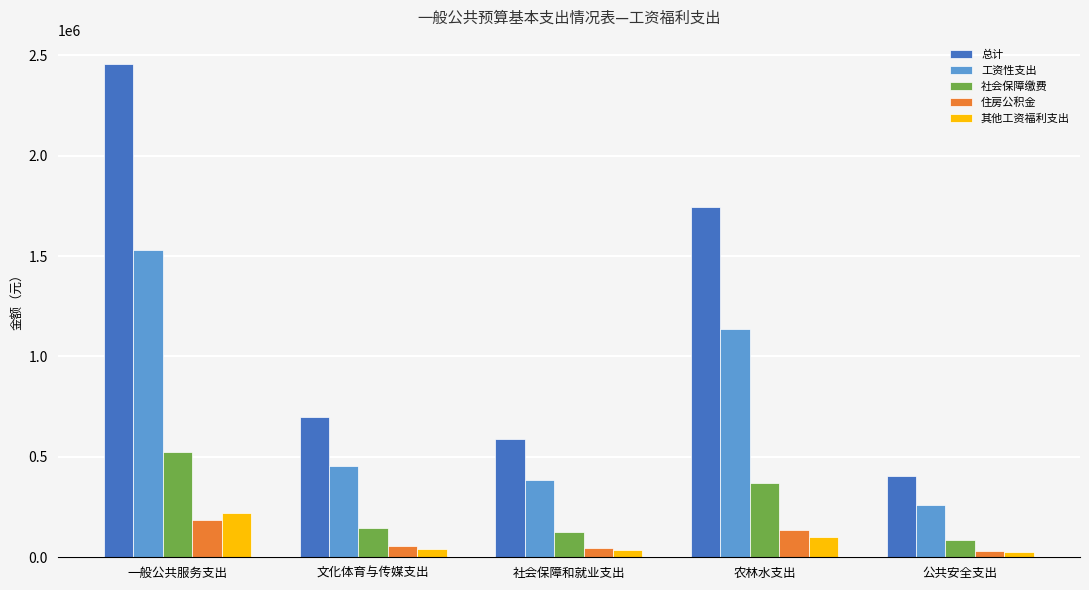

Is it true that 总计 equals 1741924.9 at 农林水支出?

True